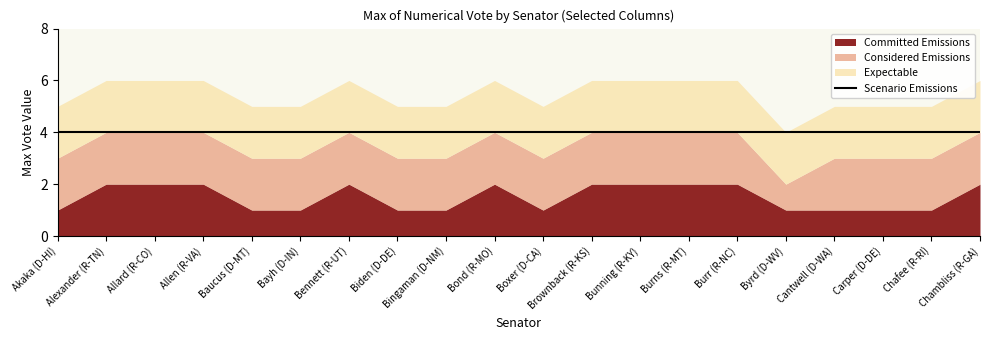

True or false: Considered Emissions and Committed Emissions cross at least once.

False